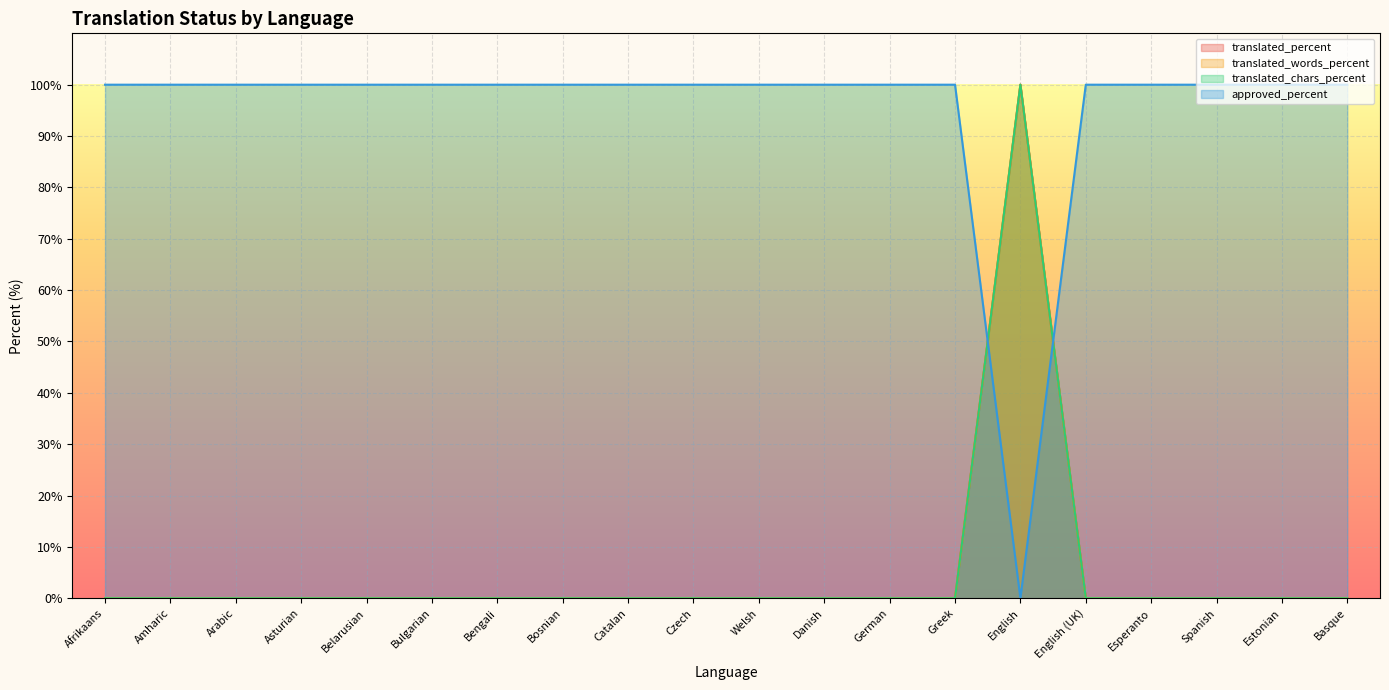

How many values in approved_percent are above zero?

19